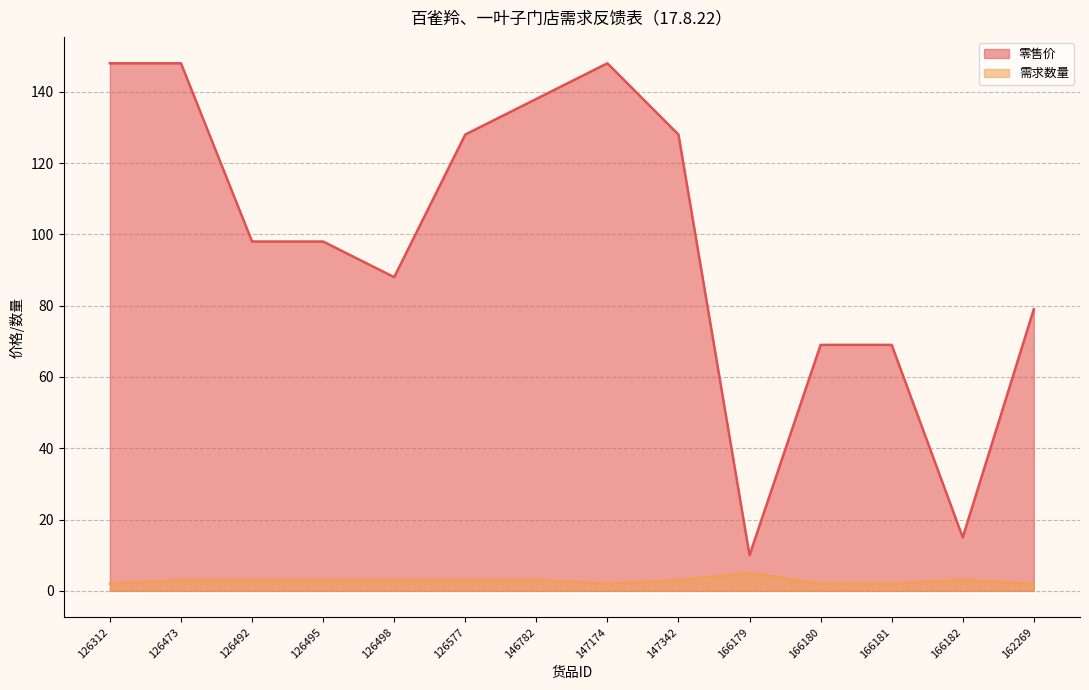

What is the total value across all series at 166180?

71